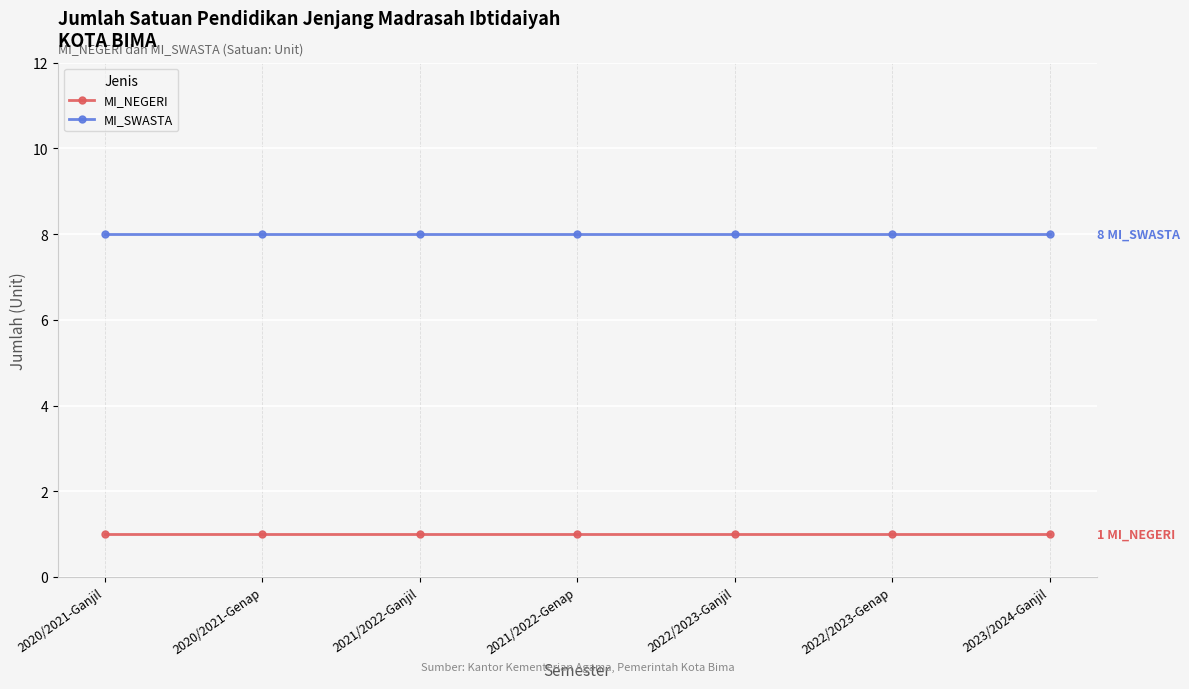

What is the value of the MI_NEGERI point at the 3rd from the left?

1